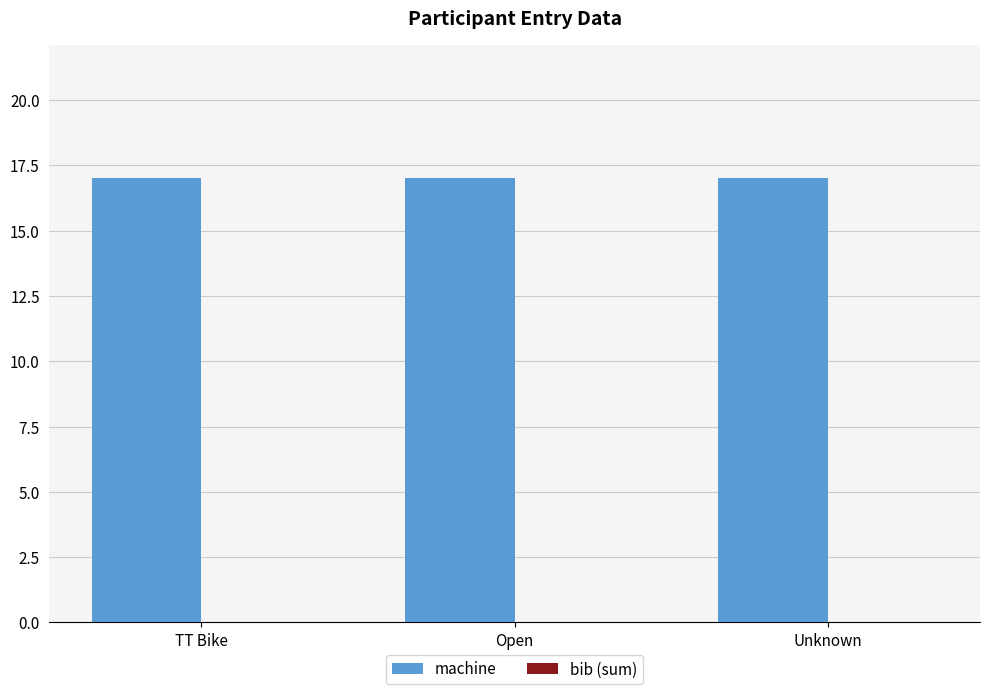

At which category is the sum across all series the highest?

TT Bike